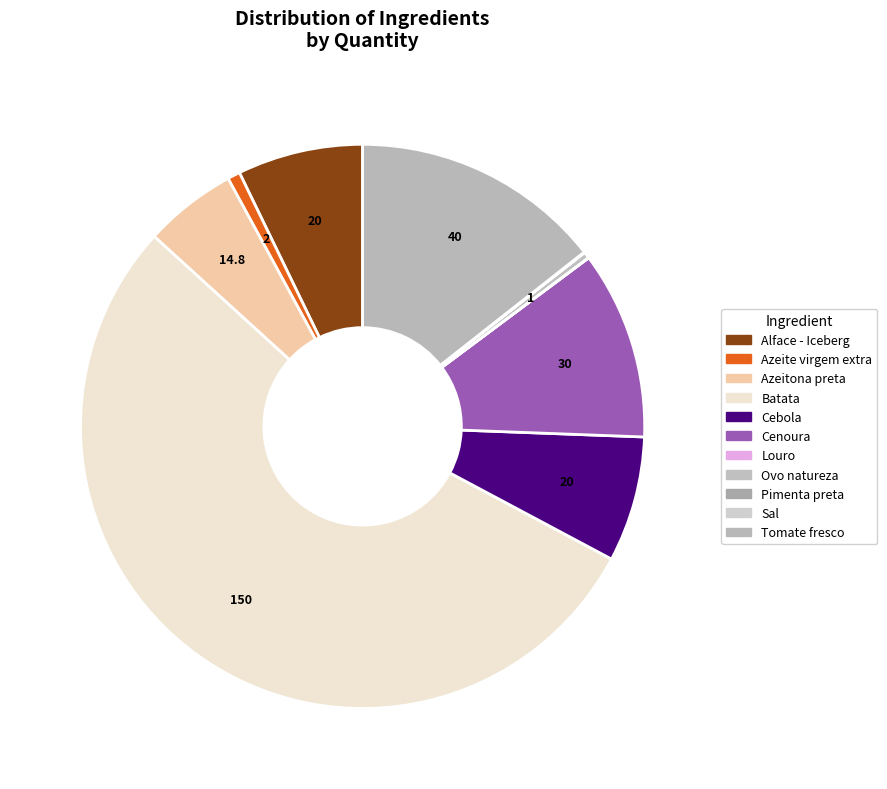

Which slice is the smallest?

Louro